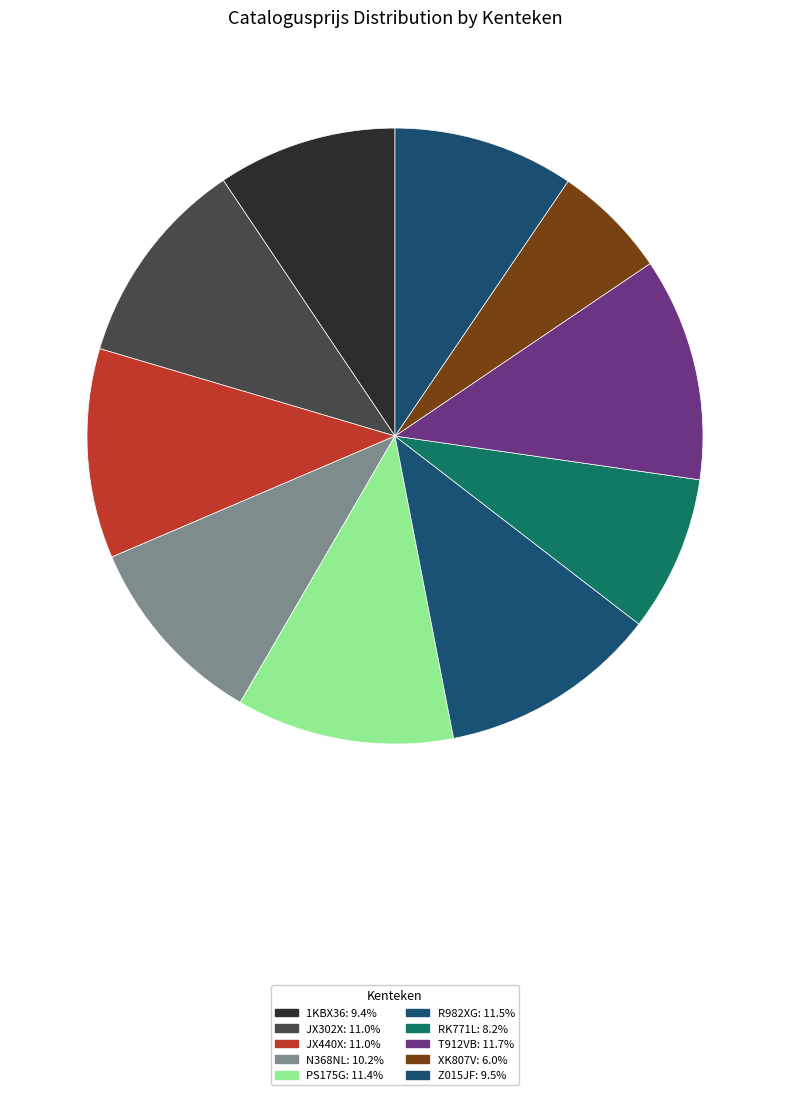

How many segments does this pie chart have?

10